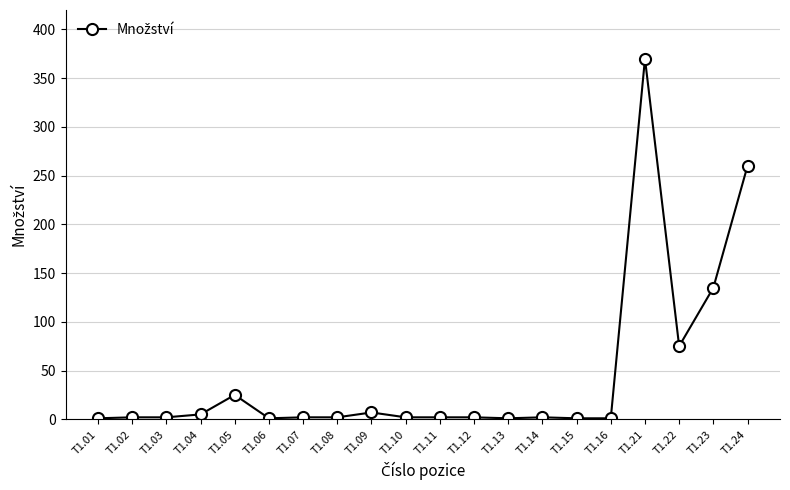

What is the ratio of the value at T1.01 to the value at T1.14?

0.5